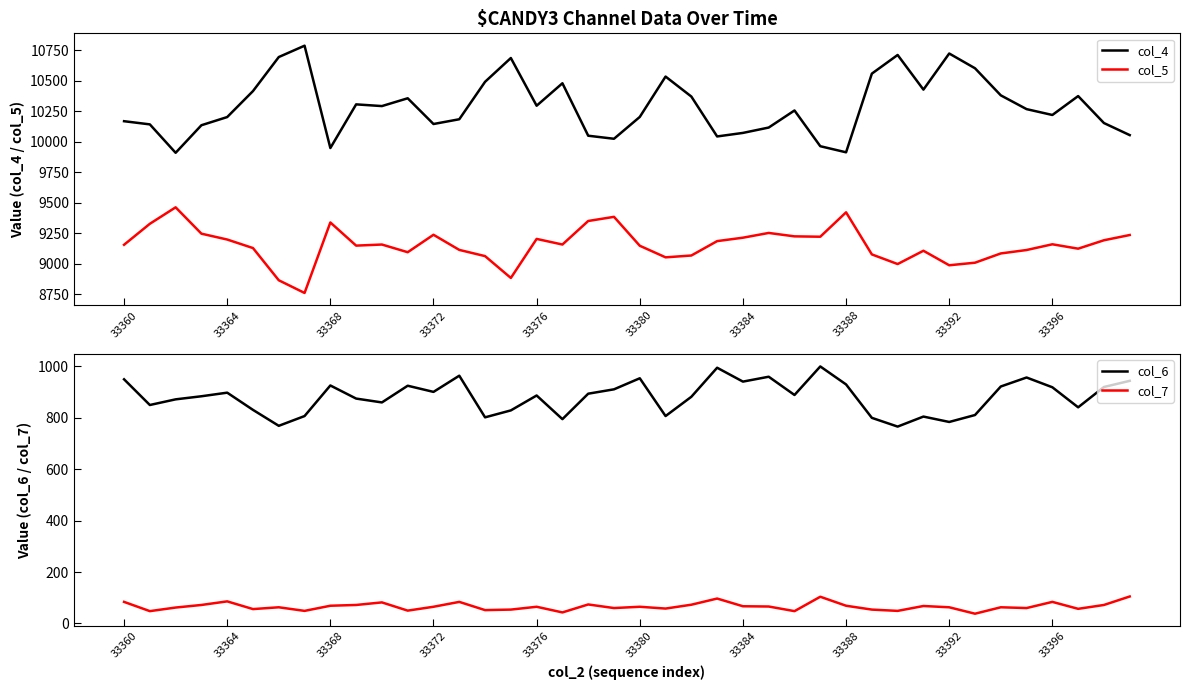

Does the chart have visible grid lines?

No